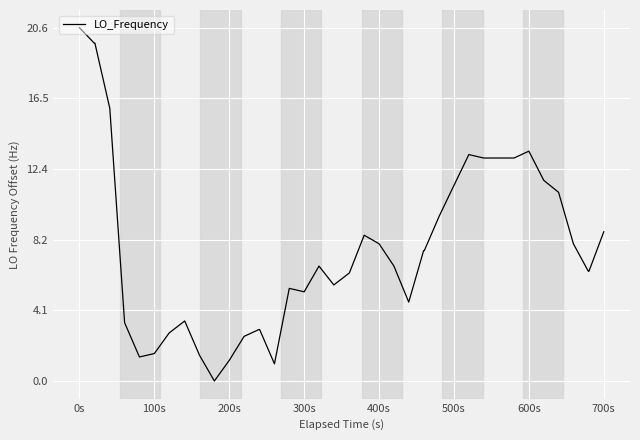

What is the difference between the maximum and minimum values?

20.6